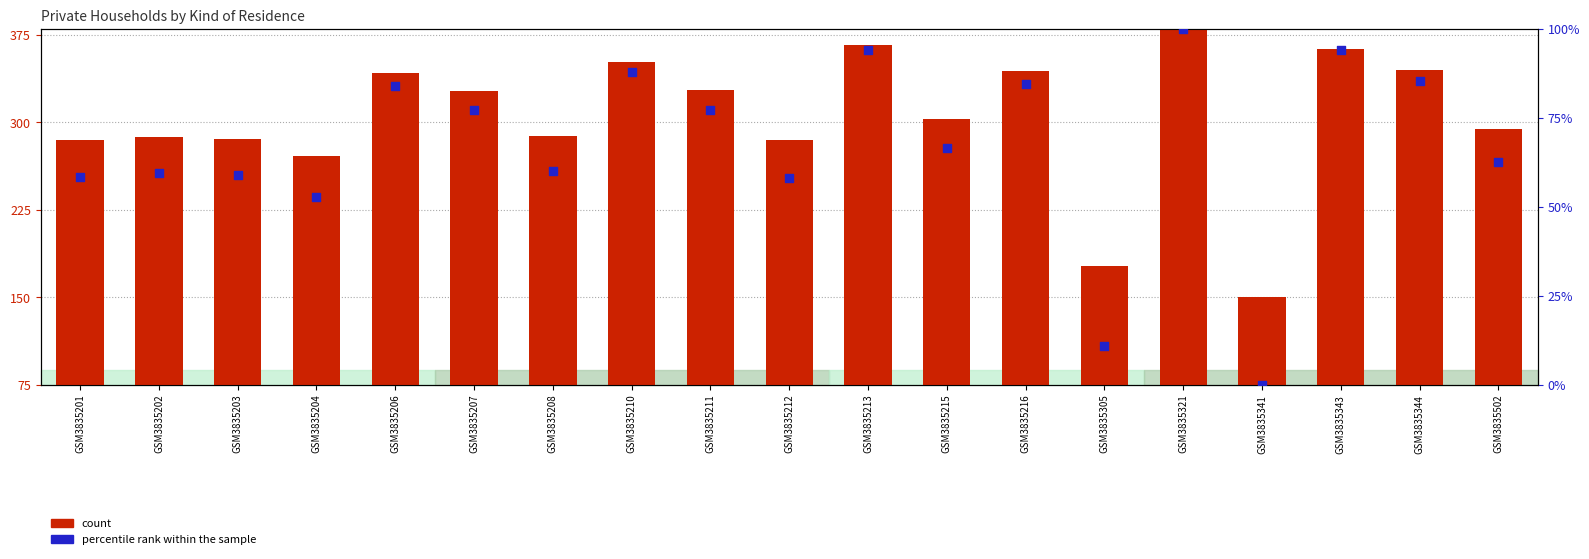

Which series has the largest total across all categories?

count